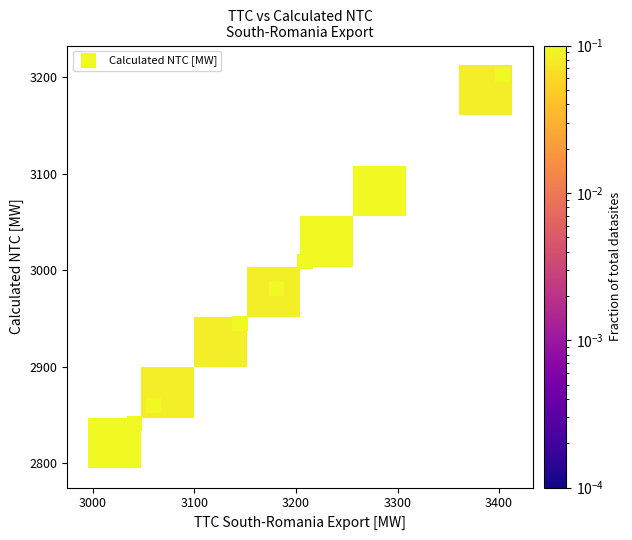

What Y value in the scatter plot is closest to 3004?

3009